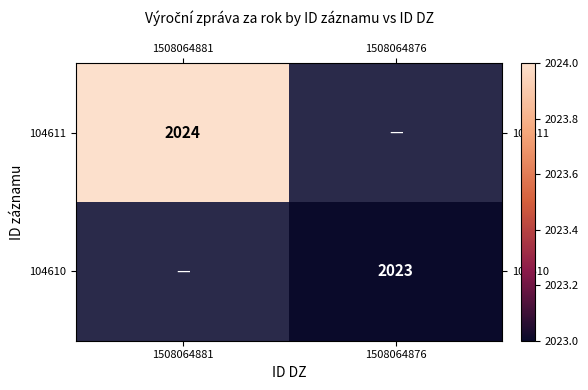

True or false: 104610 has a value of 2023 at 1508064876.

True